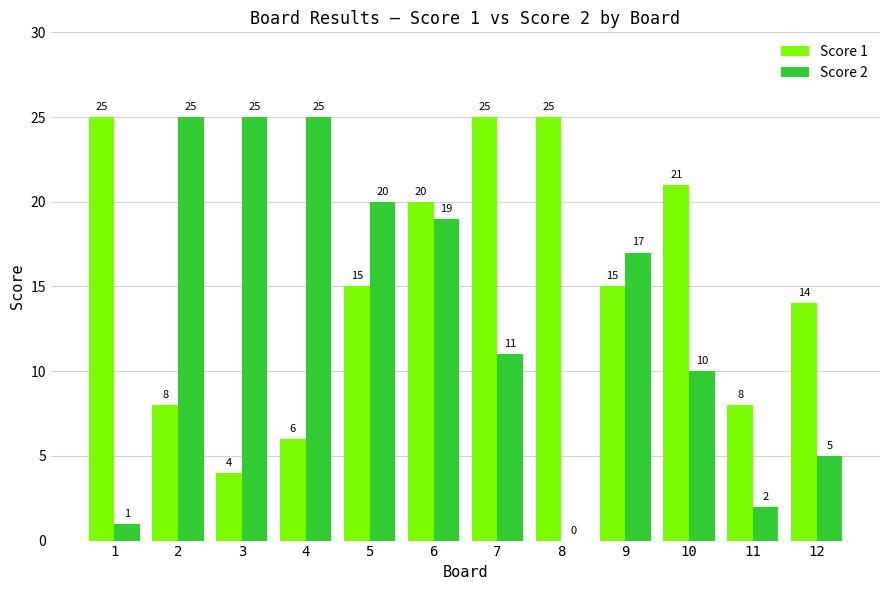

What is the maximum value for Score 2?

25